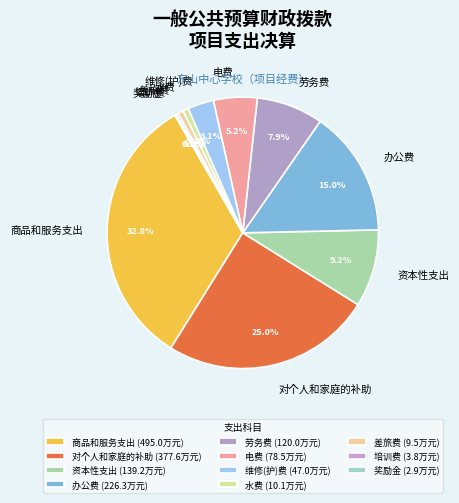

Does any single category account for the majority?

No